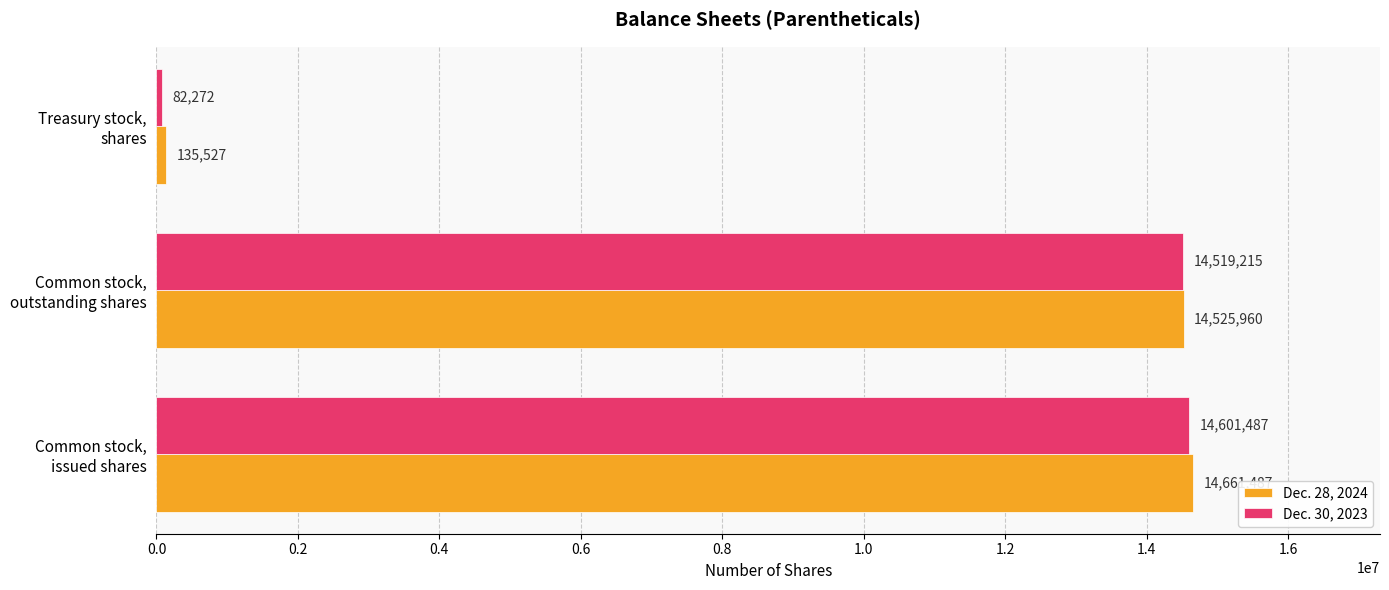

At which label does Dec. 28, 2024 reach its minimum?

Treasury stock,
shares